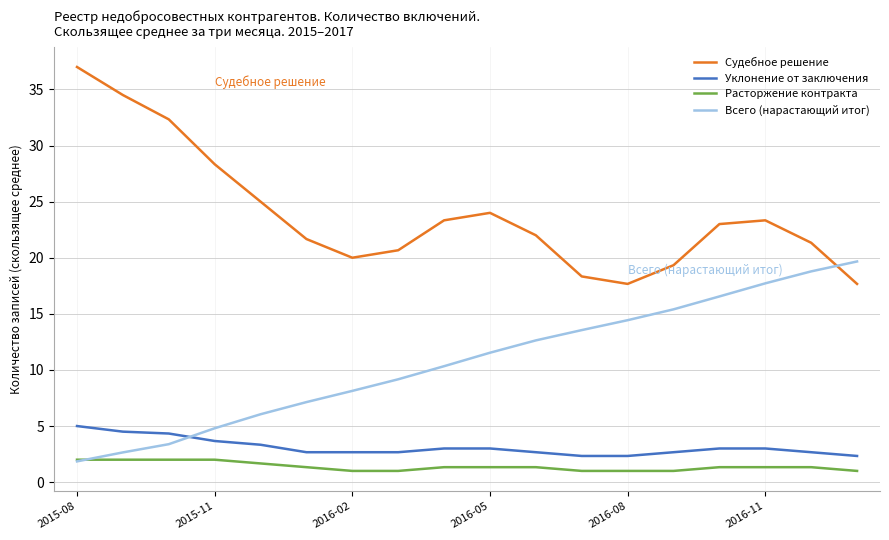

Which series has the largest total across all categories?

Судебное решение